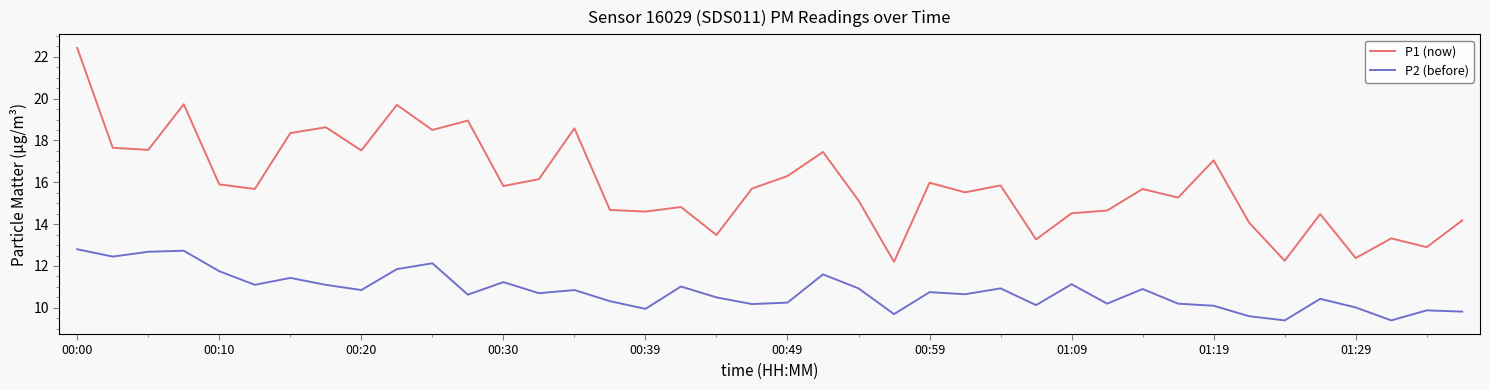

Which series has the widest spread of values?

P1 (now)